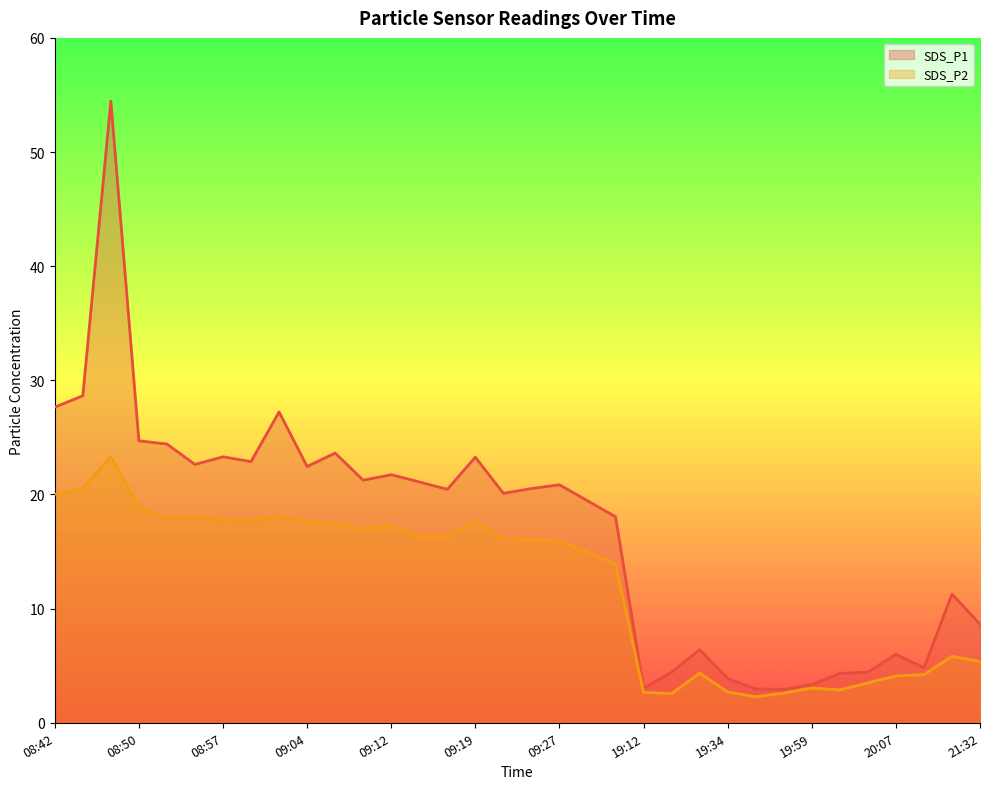

What is the label of the 29th point from the right?

08:55